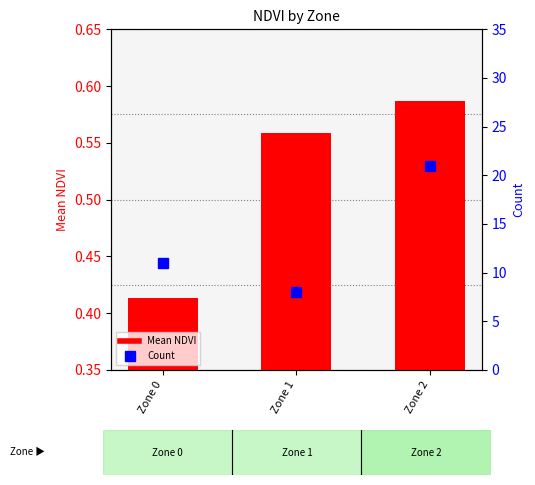

What is the value of the Count bar at the 3rd from the left?

21.0